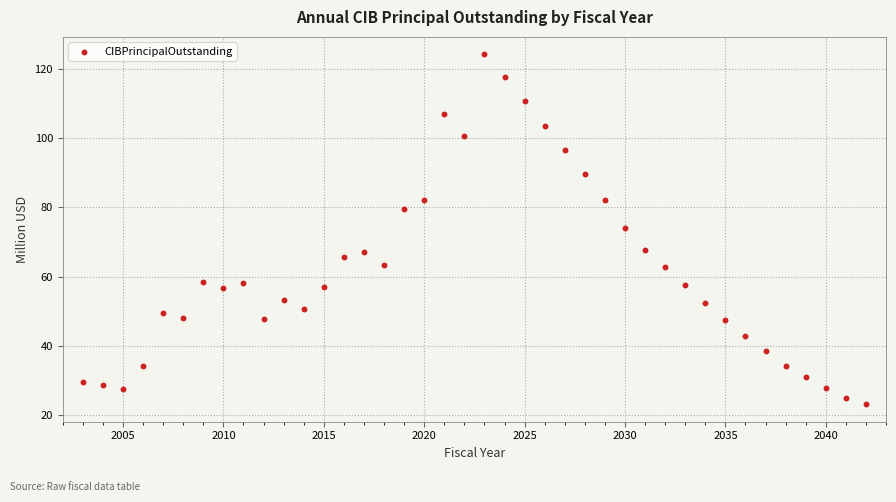

What is the range of Y values (max minus min)?

101.0